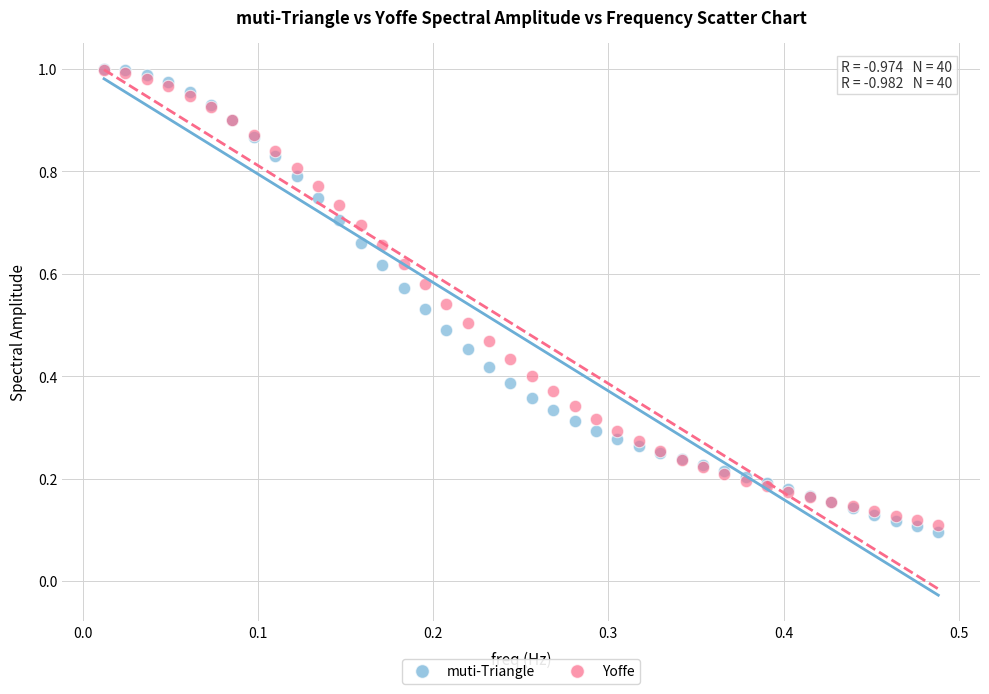

What are all the series names shown in the legend?

muti-Triangle, Yoffe